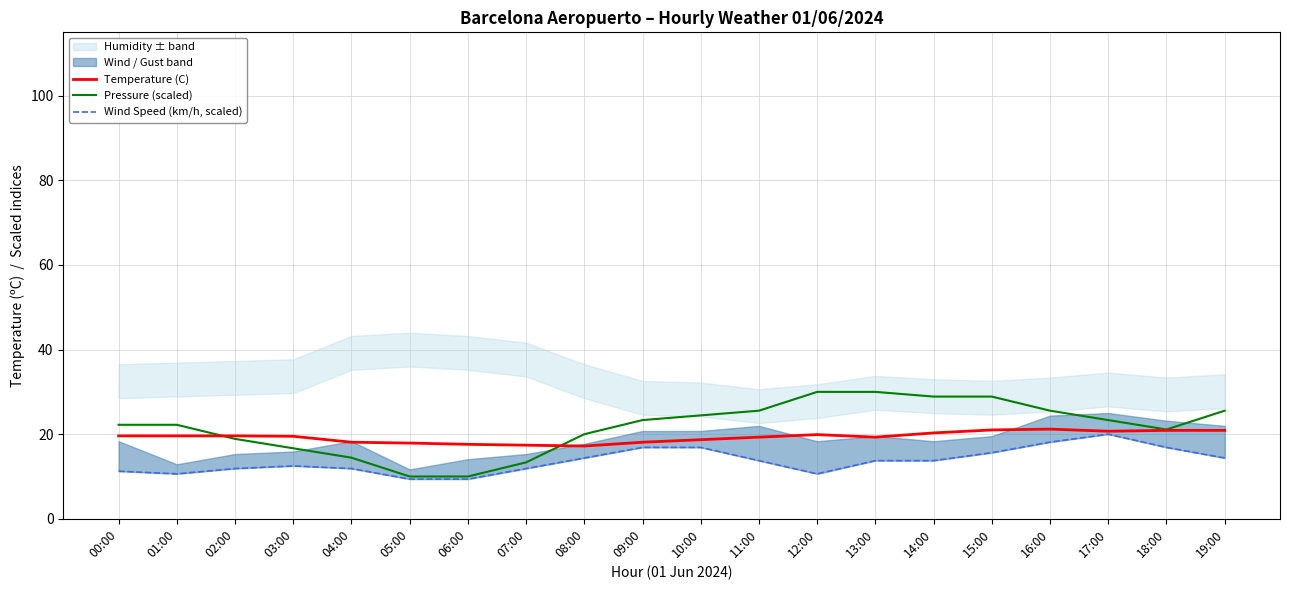

What is the label of the 4th point from the right?

16:00